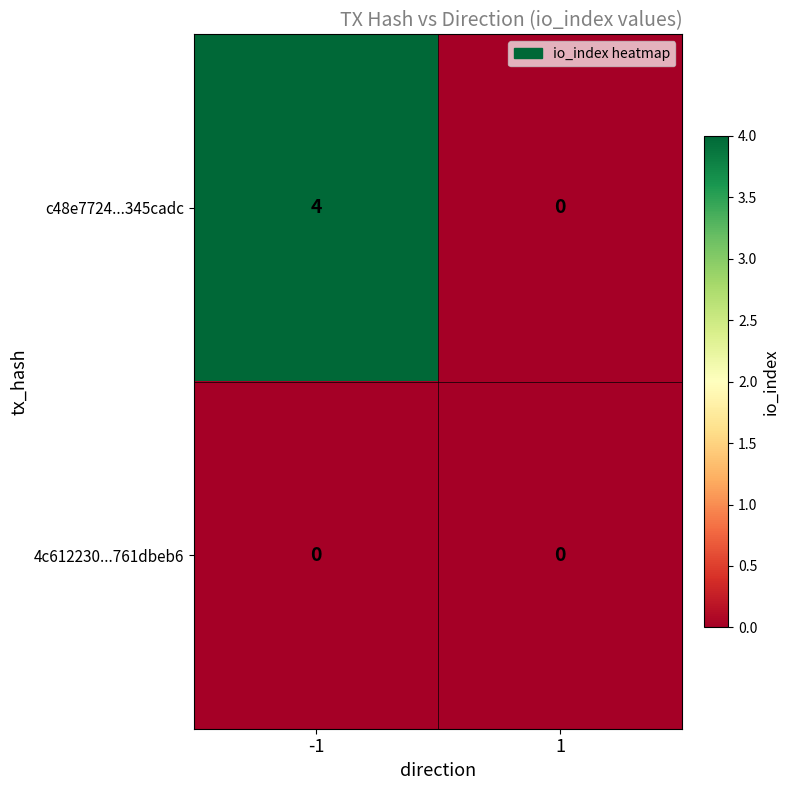

Reading left to right, list all the values displayed in this chart.

c48e7724...345cadc: -1=4	1=0
4c612230...761dbeb6: -1=0	1=0